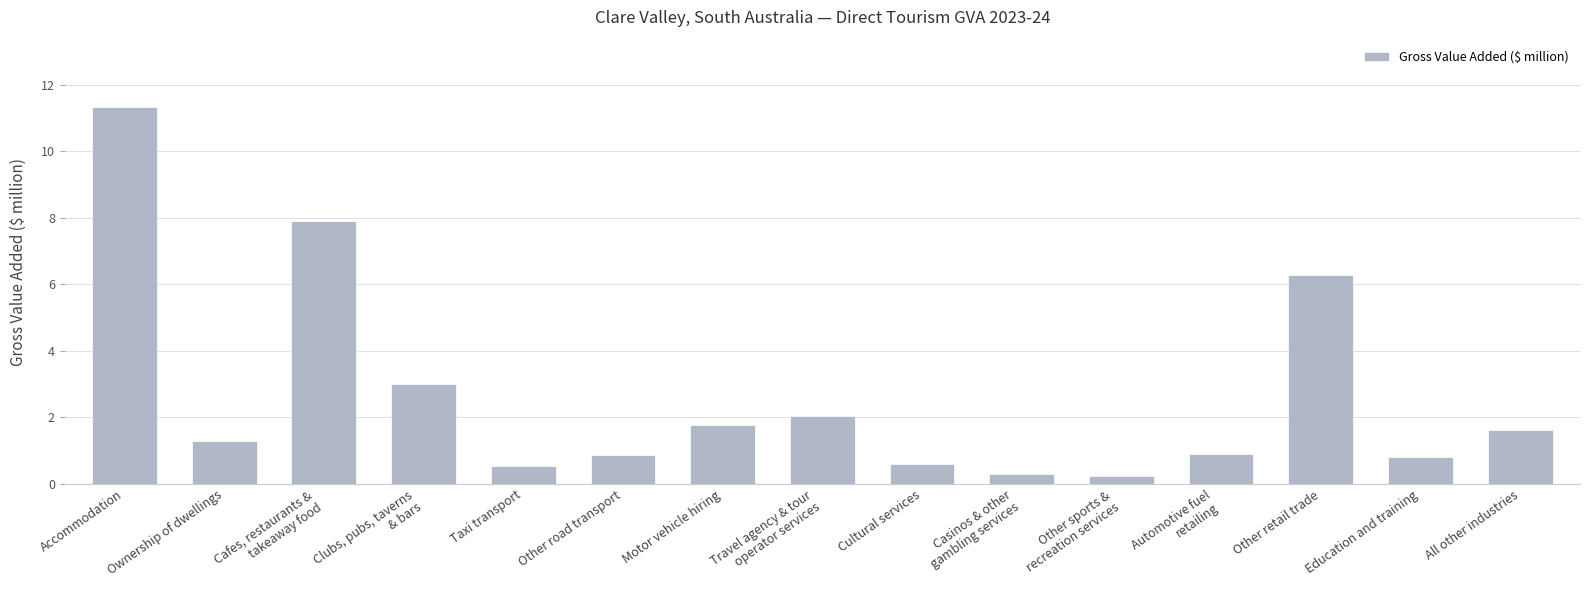

How many bars are there in total?

15